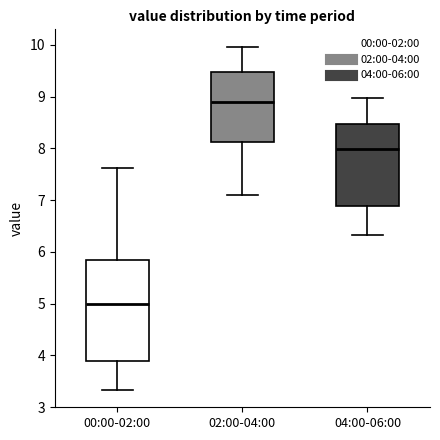

Which box is the tallest, from its lower edge to its upper edge?

00:00-02:00